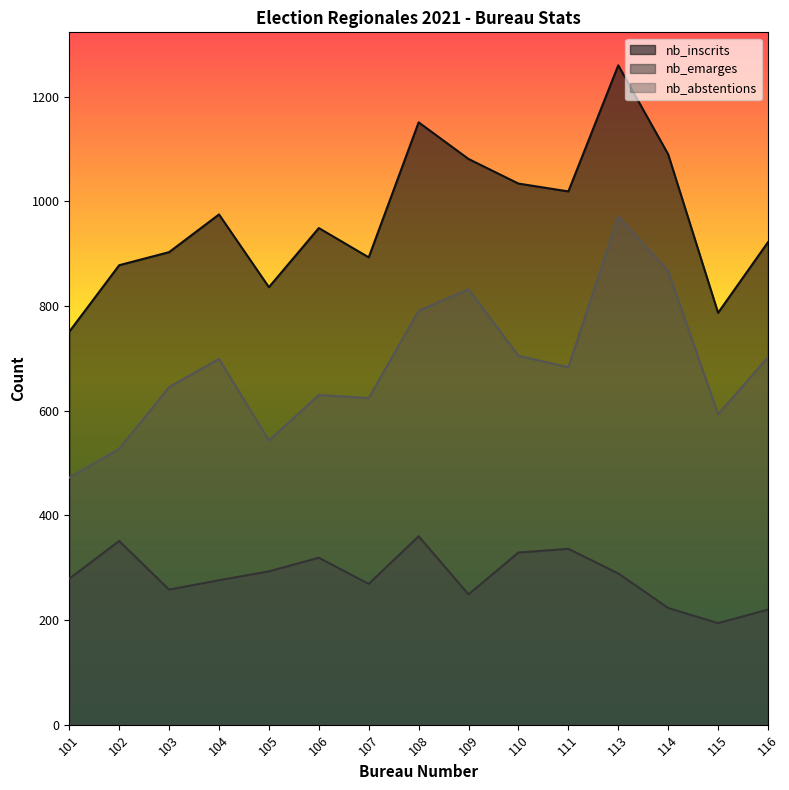

What is the difference between the maximum and minimum values in the nb_abstentions series?

499